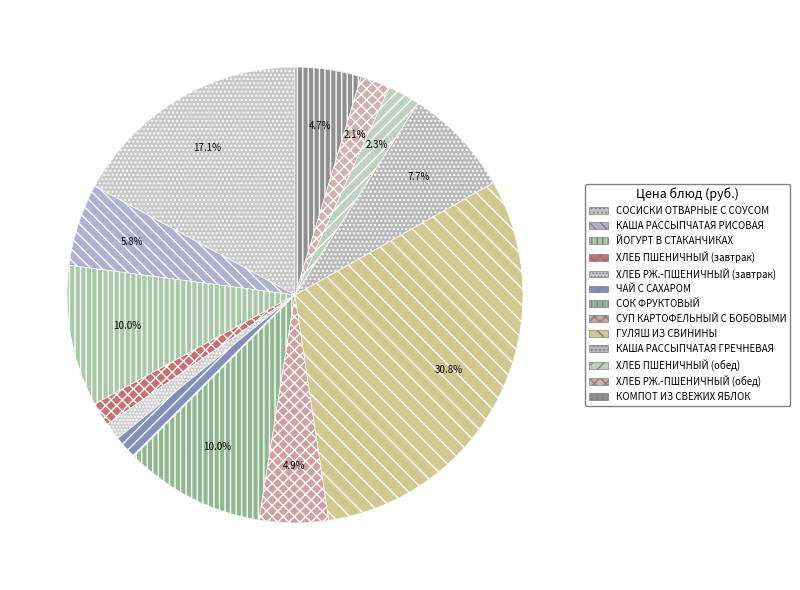

Count the number of slices in the pie.

13